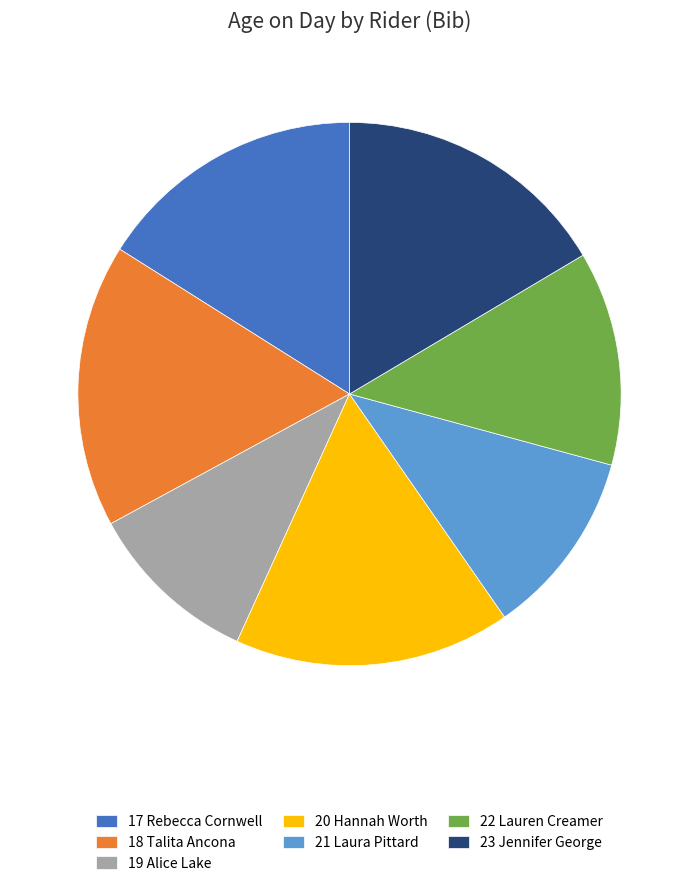

Is there a majority slice in this chart?

No